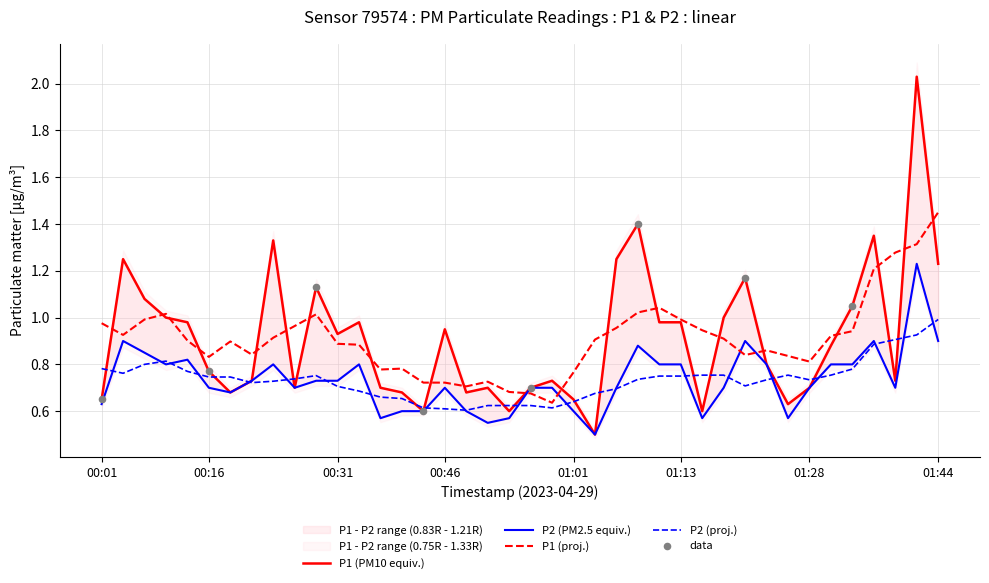

Which series has the largest Y range (max minus min)?

P1